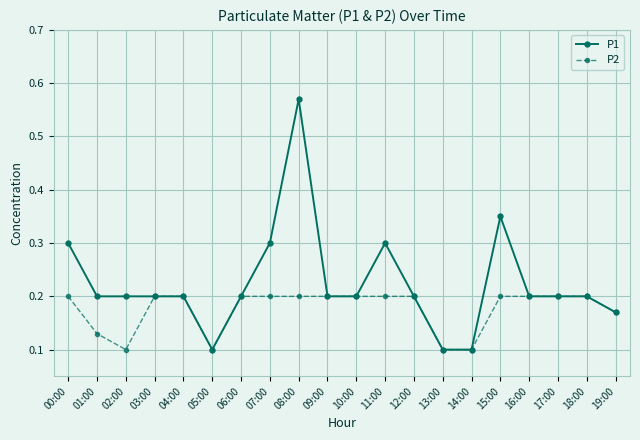

The P1 series shows 0.2 at 01:00. True or false?

True